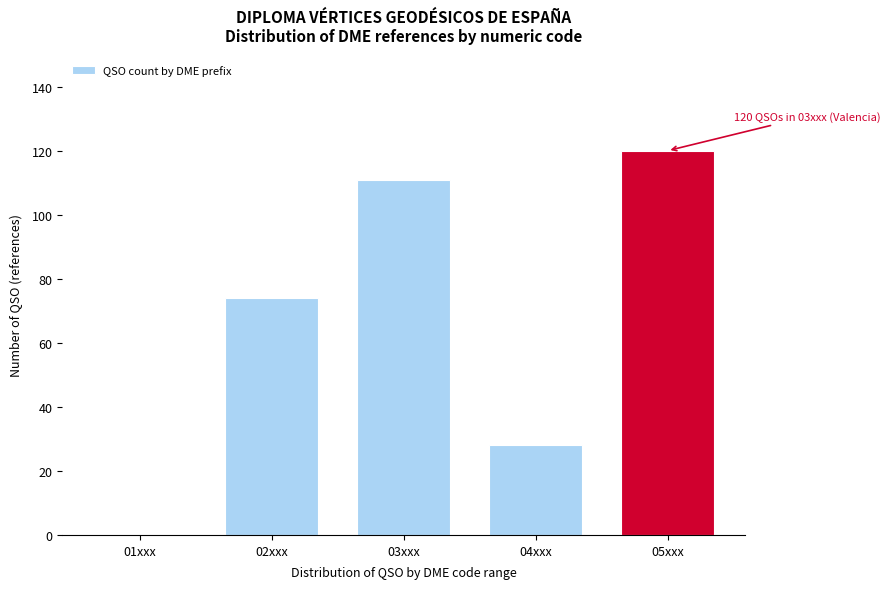

Reading left to right, list all the values displayed in this chart.

01xxx=0	02xxx=74	03xxx=111	04xxx=28	05xxx=120